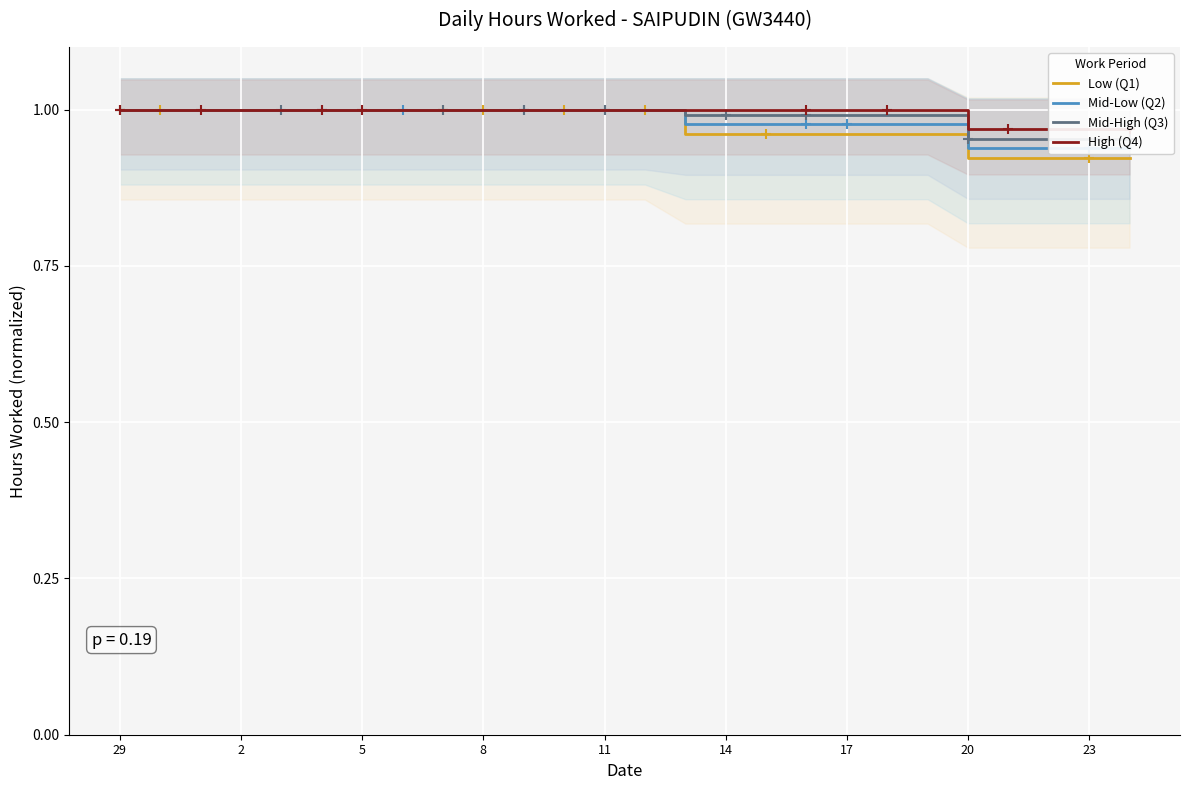

What are all the series names shown in the legend?

Low (Q1), Mid-Low (Q2), Mid-High (Q3), High (Q4)